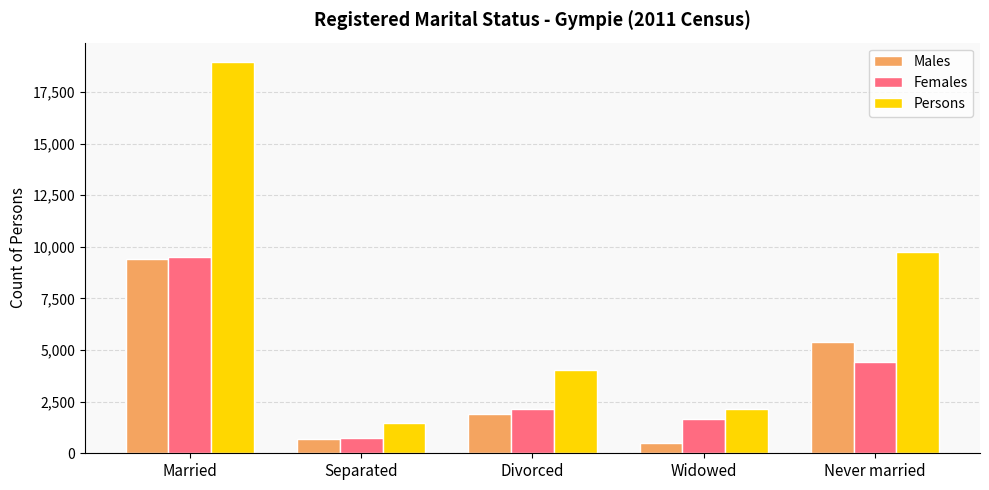

True or false: Females has a value of 2885 at Widowed.

False